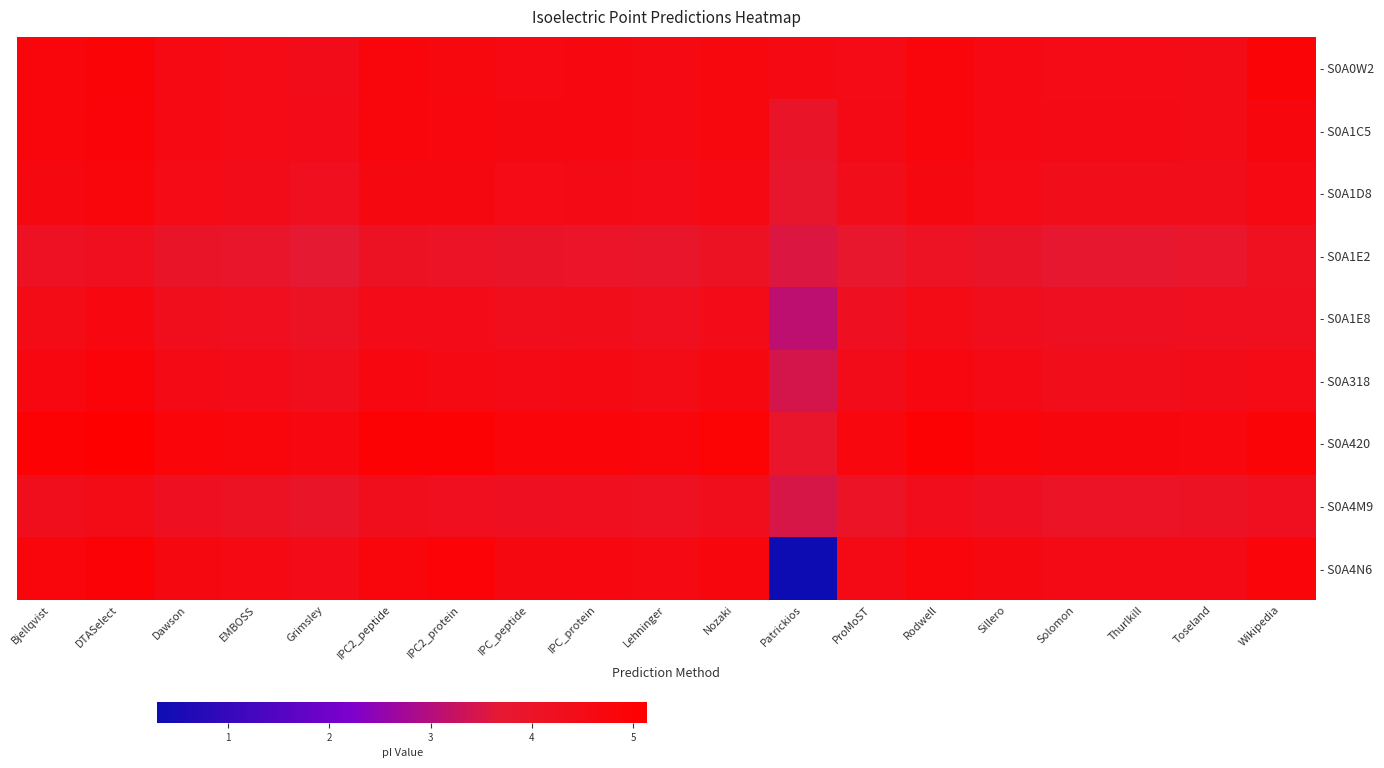

How many distinct data groups are displayed?

9